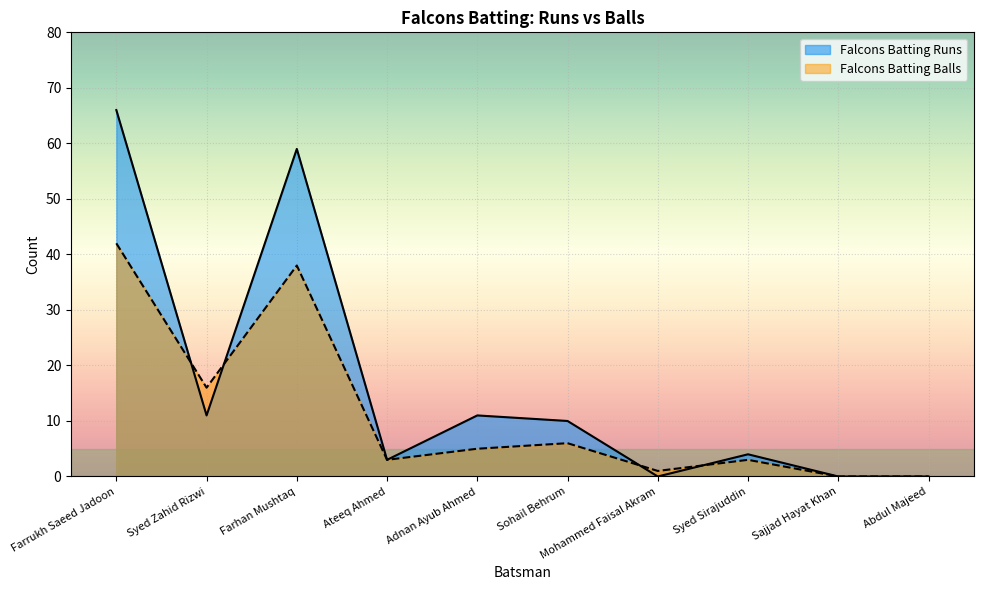

What is the label of the 4th point from the left?

Ateeq Ahmed